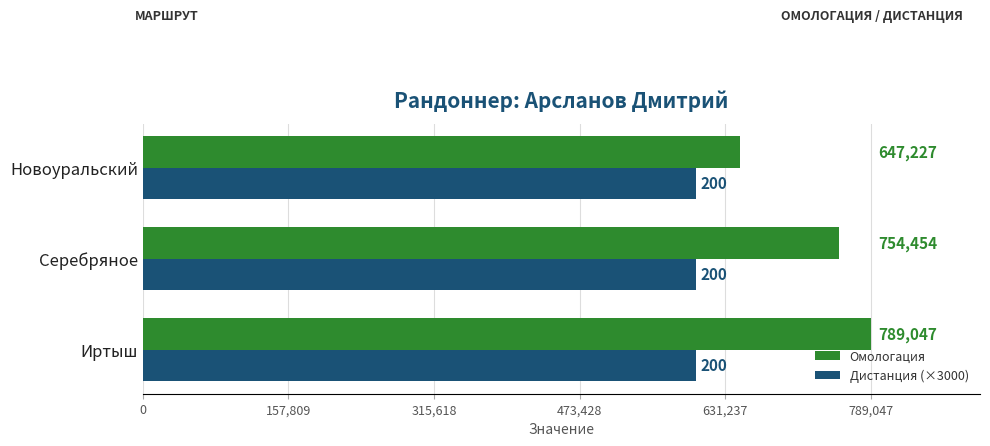

What is the maximum value for Омологация?

789047